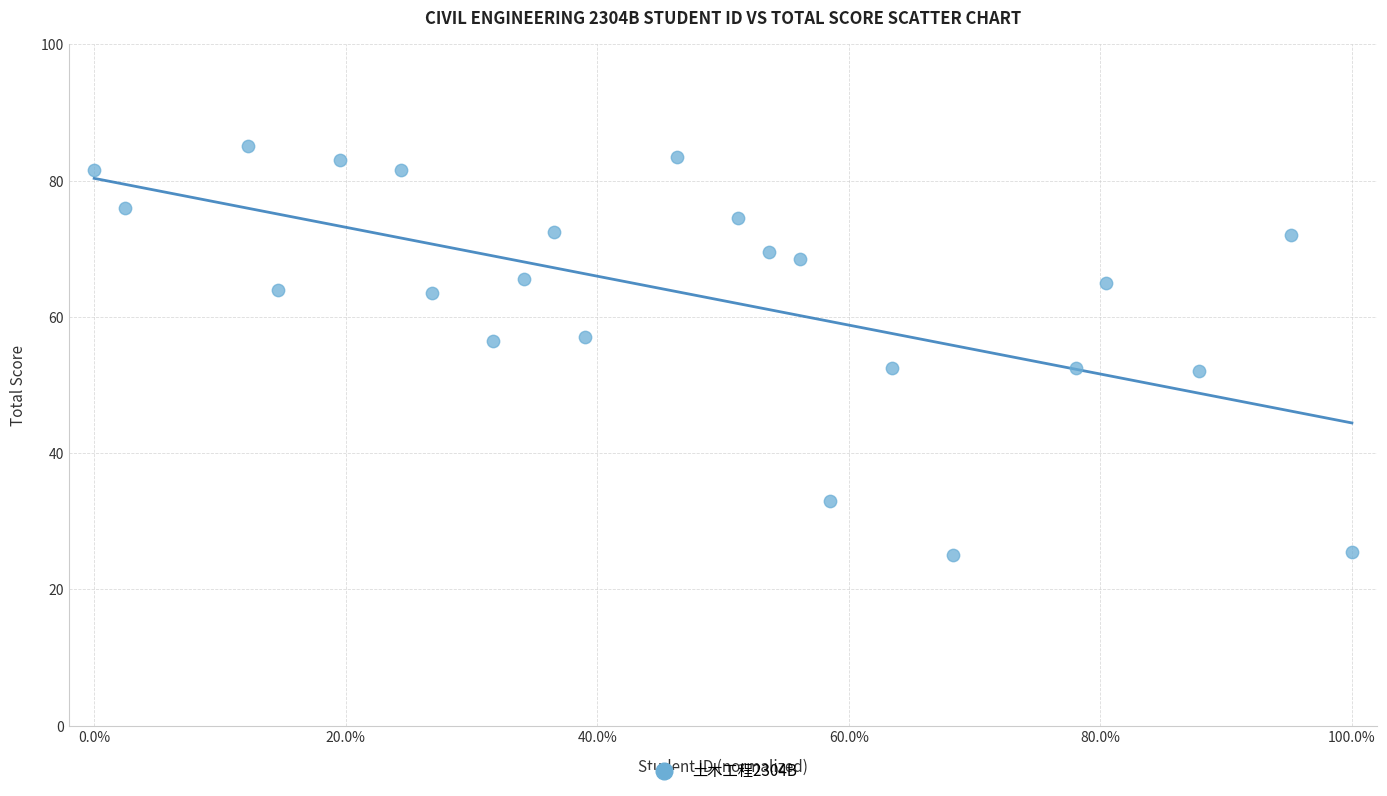

What is the range of Y values (max minus min)?

60.0